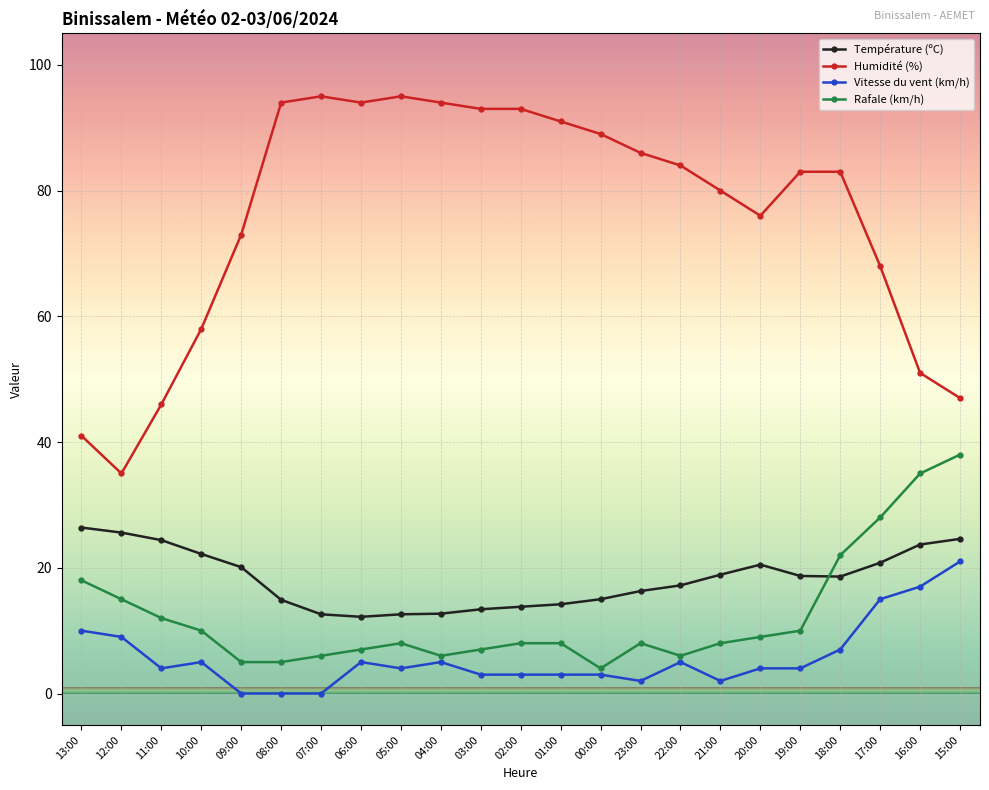

At which category does Vitesse du vent (km/h) reach its first local peak?

10:00